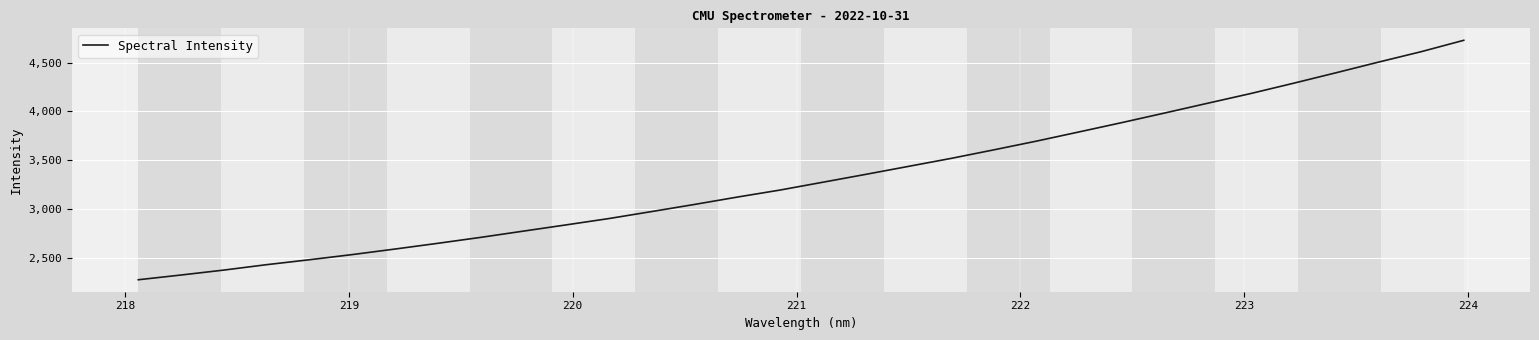

What is the smallest value displayed?

2275.1